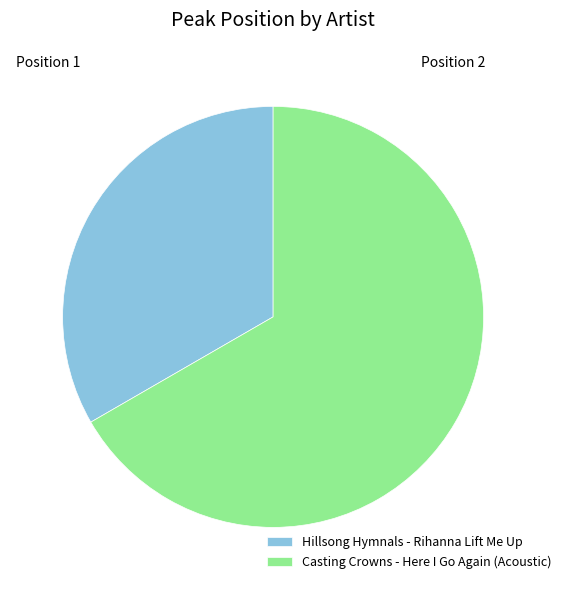

Which category has the biggest portion of the pie?

Casting Crowns - Here I Go Again (Acoustic)